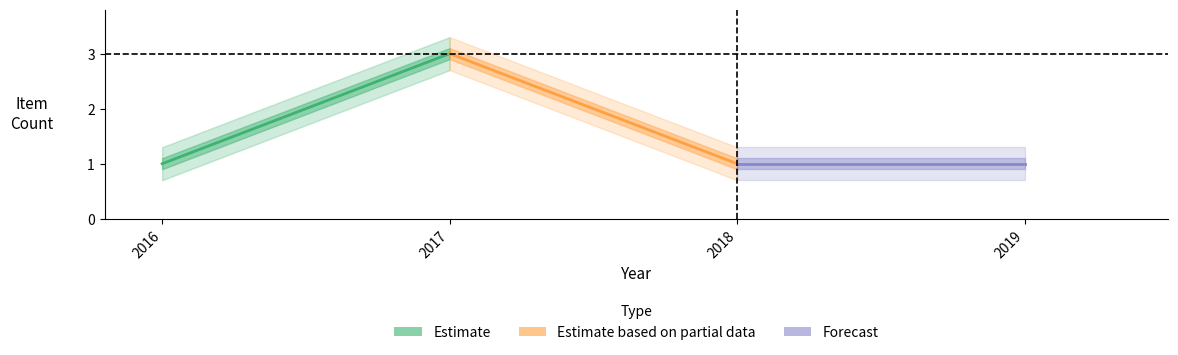

Which category has the highest value across all series?

2017